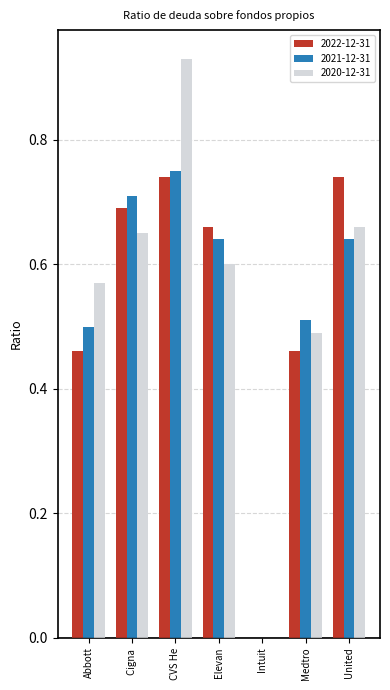

Which category has the highest value in the 2021-12-31 series?

CVS He